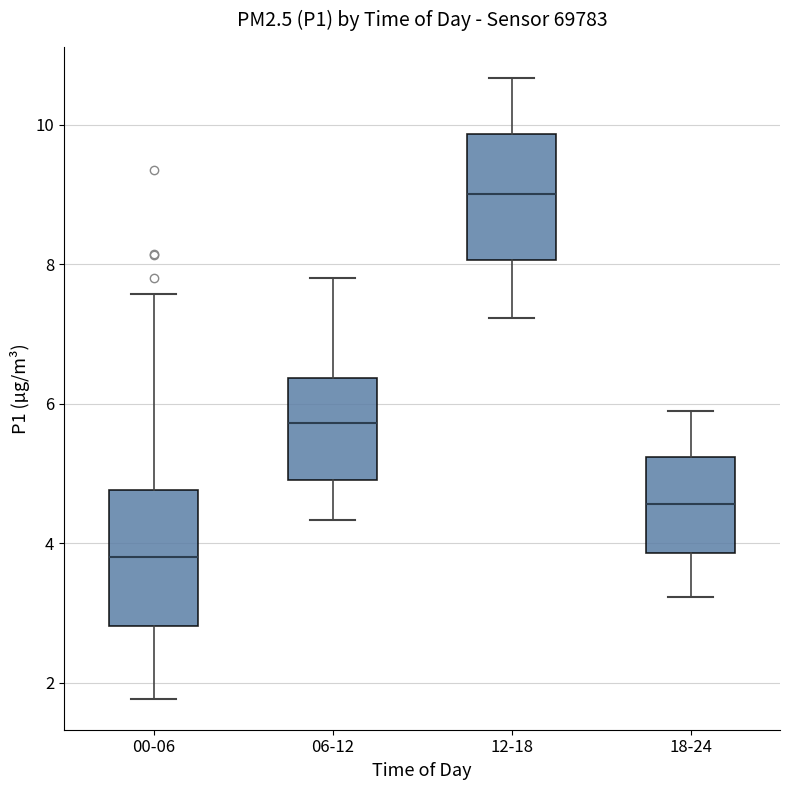

Where does the median line of the box for 00-06 sit on the y-axis? The values are not printed on the chart, so give them approximately, as read against the axis.

3.8